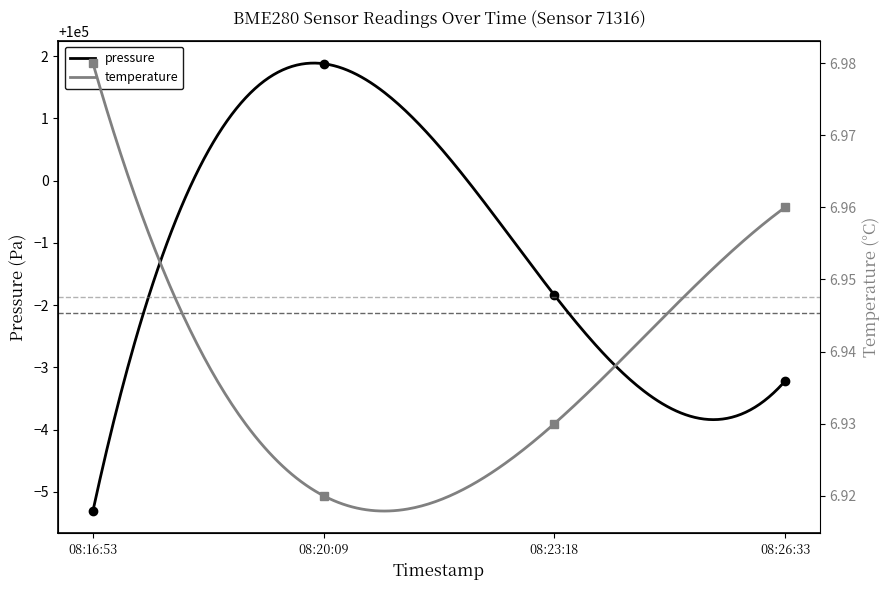

How many categories are shown in the chart?

4